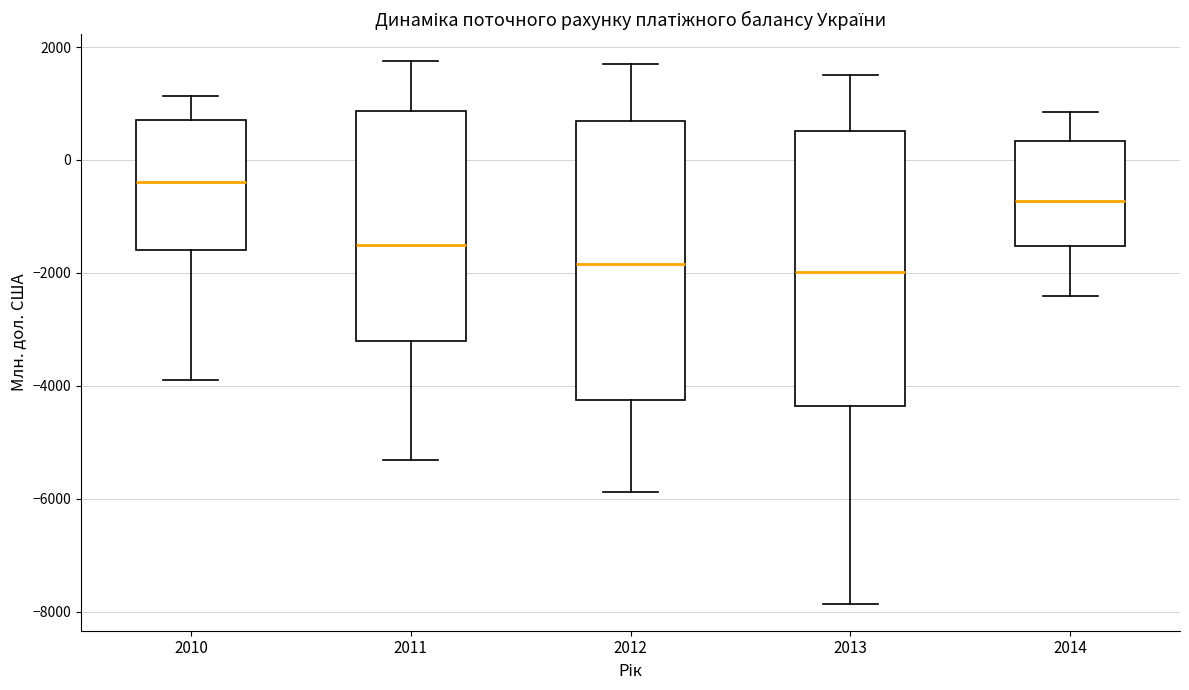

Reading left to right, read every box against the y-axis: the position of its median line, the range the box covers, and the ends of its whiskers. The values are not printed on the chart, so give them approximately, as read against the axis.

2010: median -400, box -1600 to 800, whiskers -3800 to 1200
2011: median -1600, box -3200 to 800, whiskers -5400 to 1800
2012: median -1800, box -4200 to 600, whiskers -5800 to 1800
2013: median -2000, box -4400 to 600, whiskers -7800 to 1600
2014: median -800, box -1600 to 400, whiskers -2400 to 800